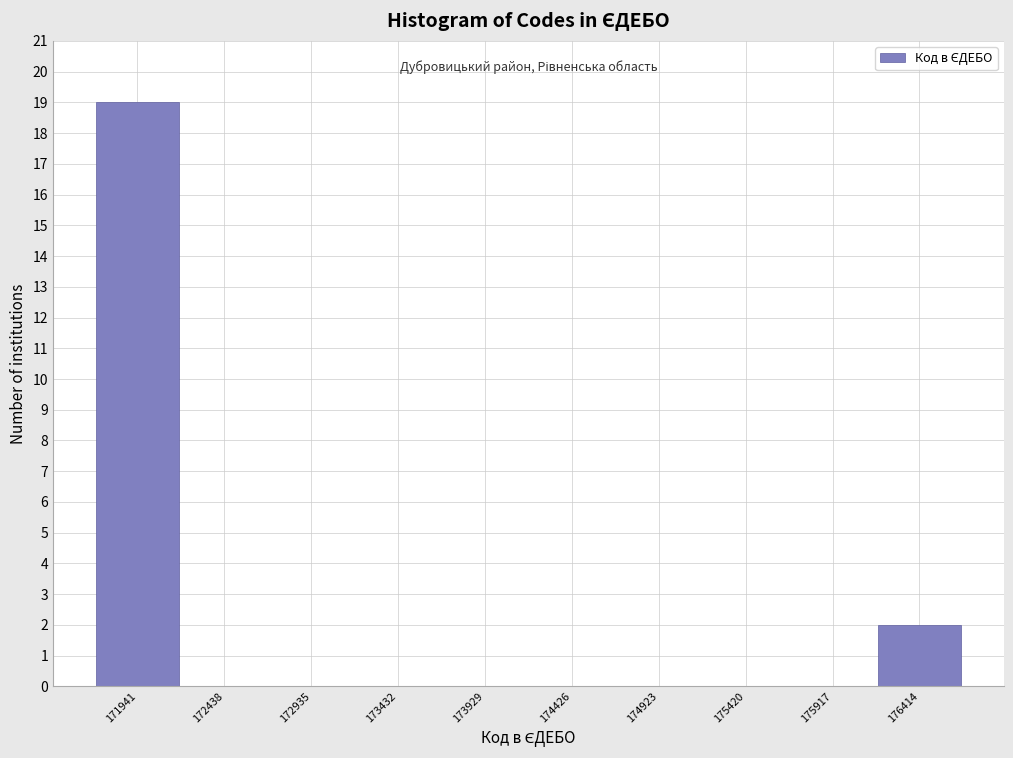

What is the height of the bar covering 171700 to 172200 on the x-axis? Neither the bar edges nor the heights are printed on the chart, so give them approximately, as read against the axes.

19